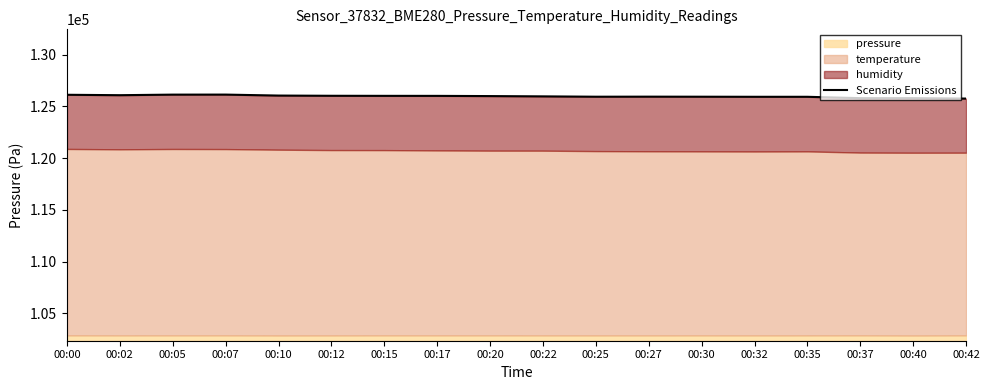

Which label corresponds to the smallest value in the chart?

00:42